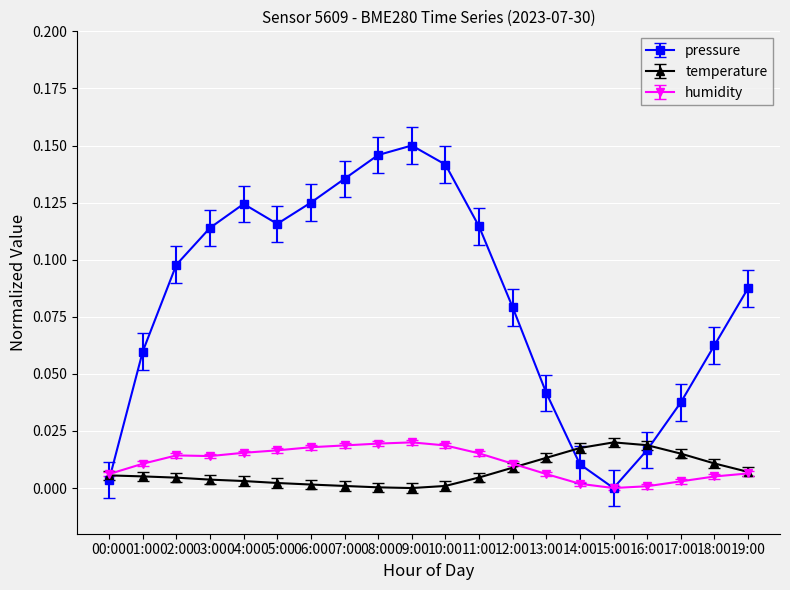

Which series changed the most between 07:00 and 14:00?

pressure